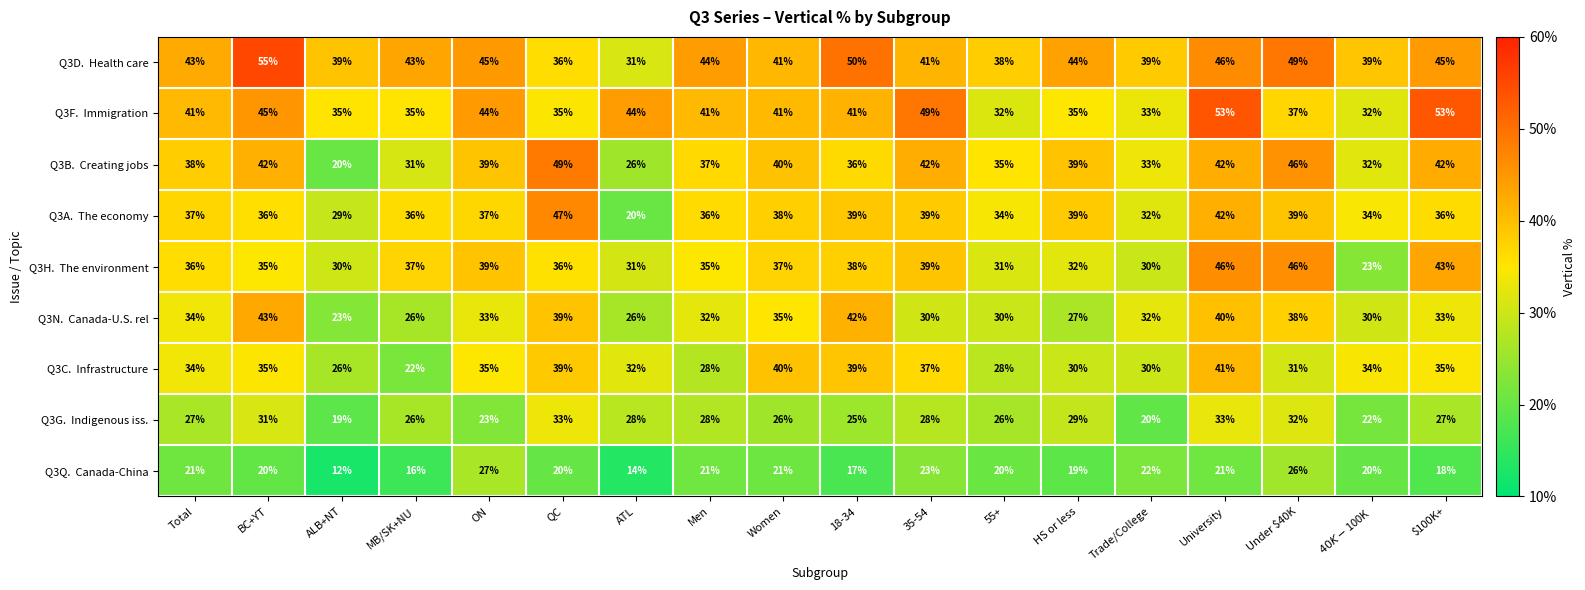

What is the spread (max minus min) of values at University?

32